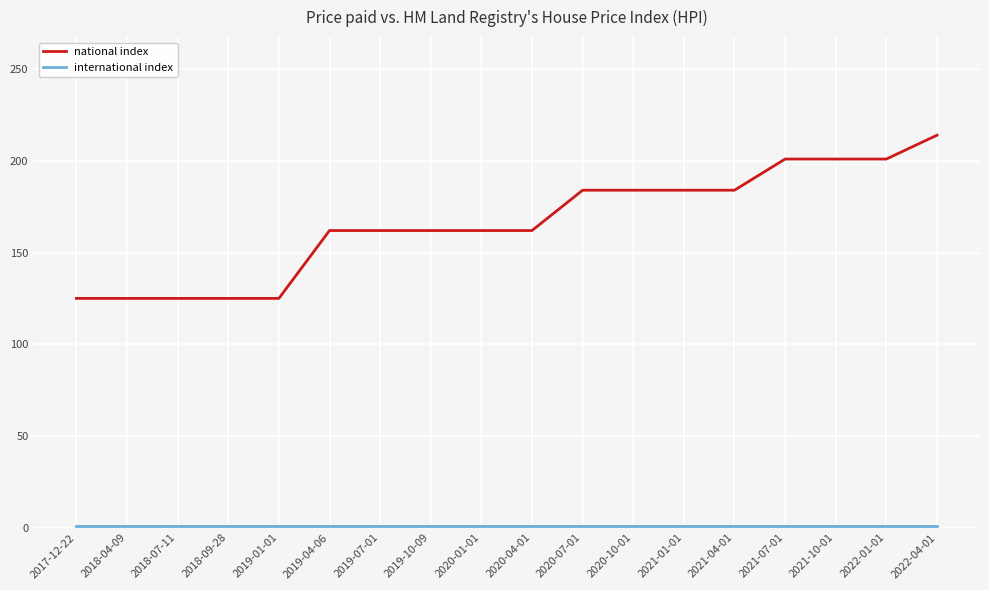

What is the maximum value for national index?

214